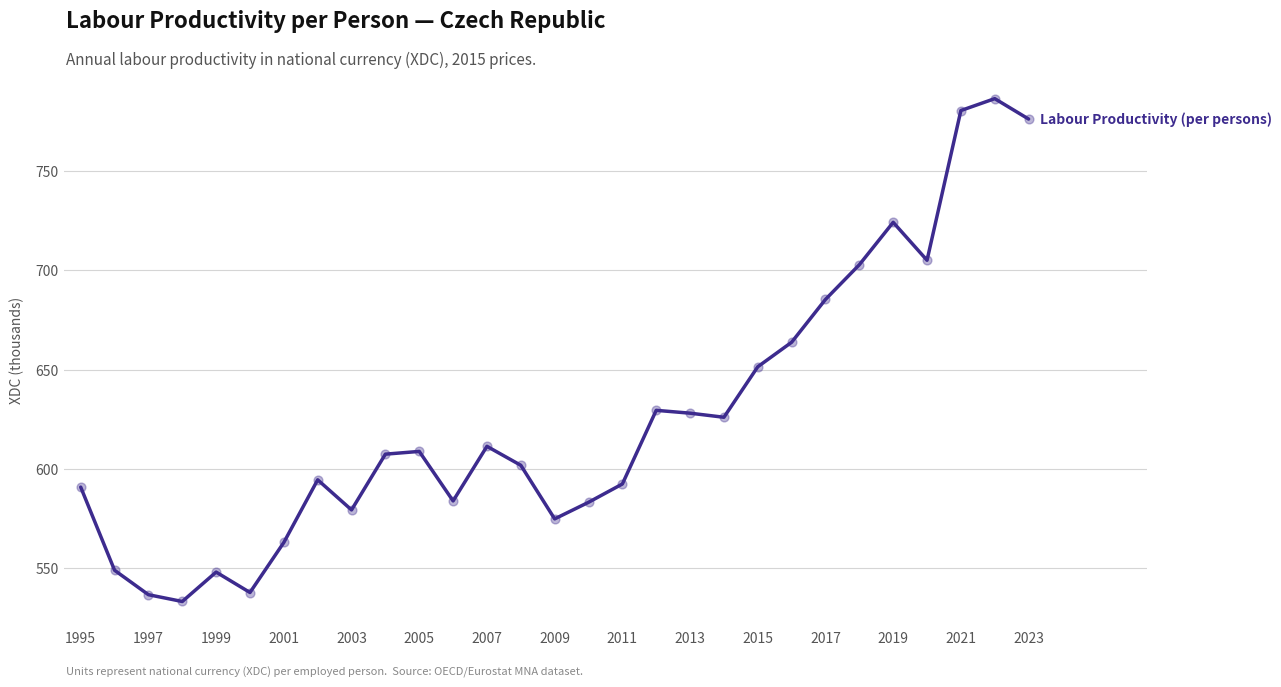

What is the difference between the maximum and minimum values?

253.0